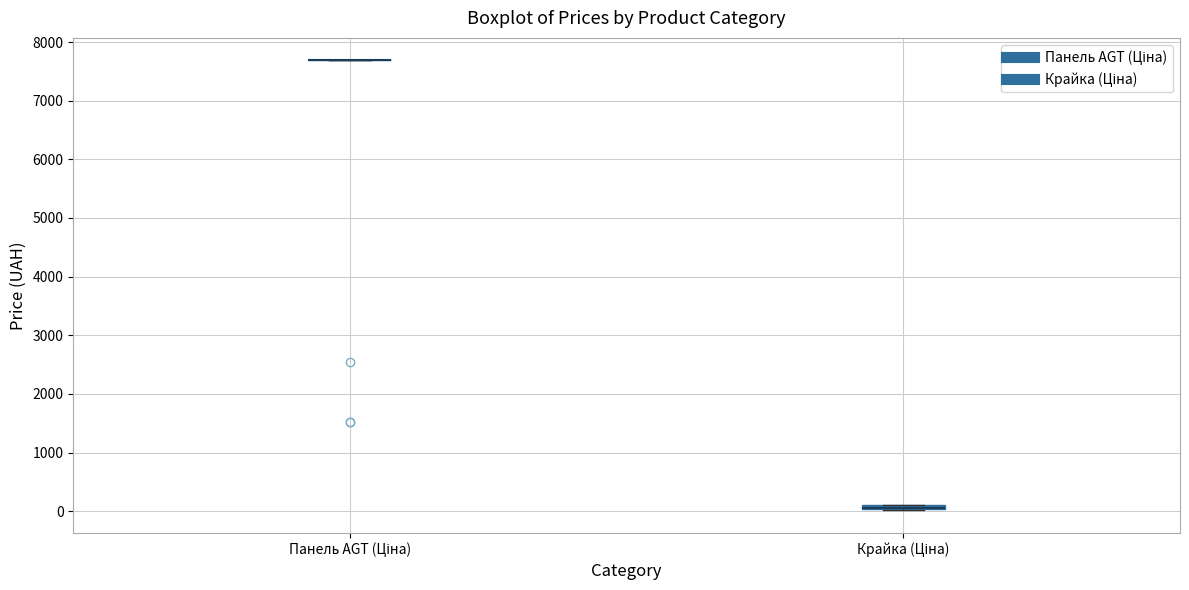

Where is the upper edge of the box for Крайка (Ціна) on the y-axis? The values are not printed on the chart, so give them approximately, as read against the axis.

100